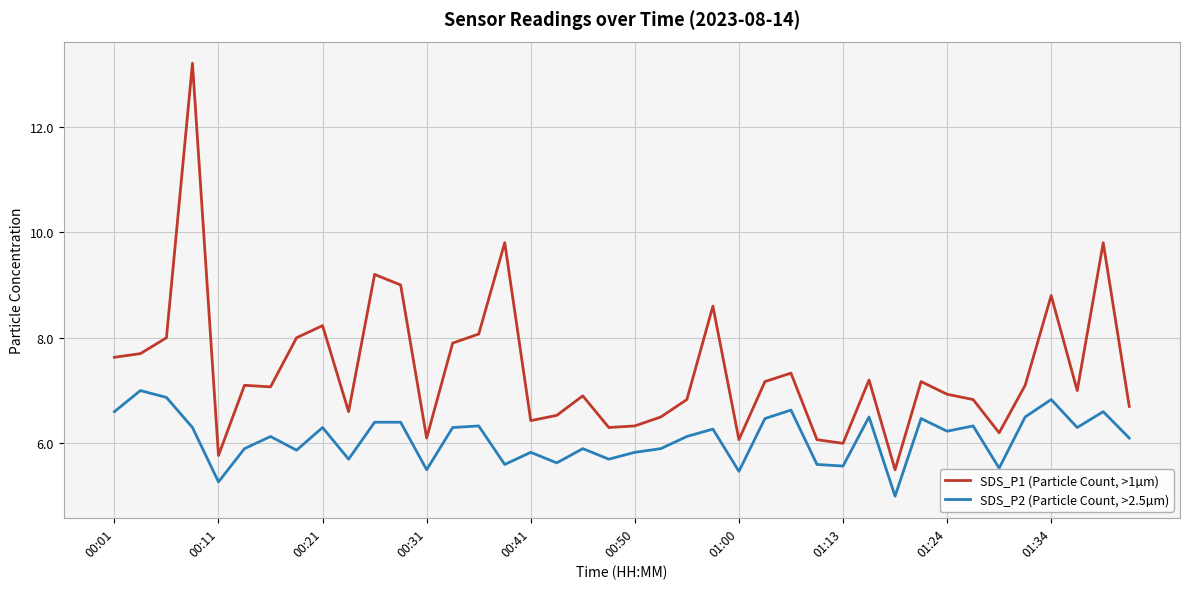

What is the difference between the maximum and minimum values in the SDS_P2 (Particle Count, >2.5µm) series?

2.0